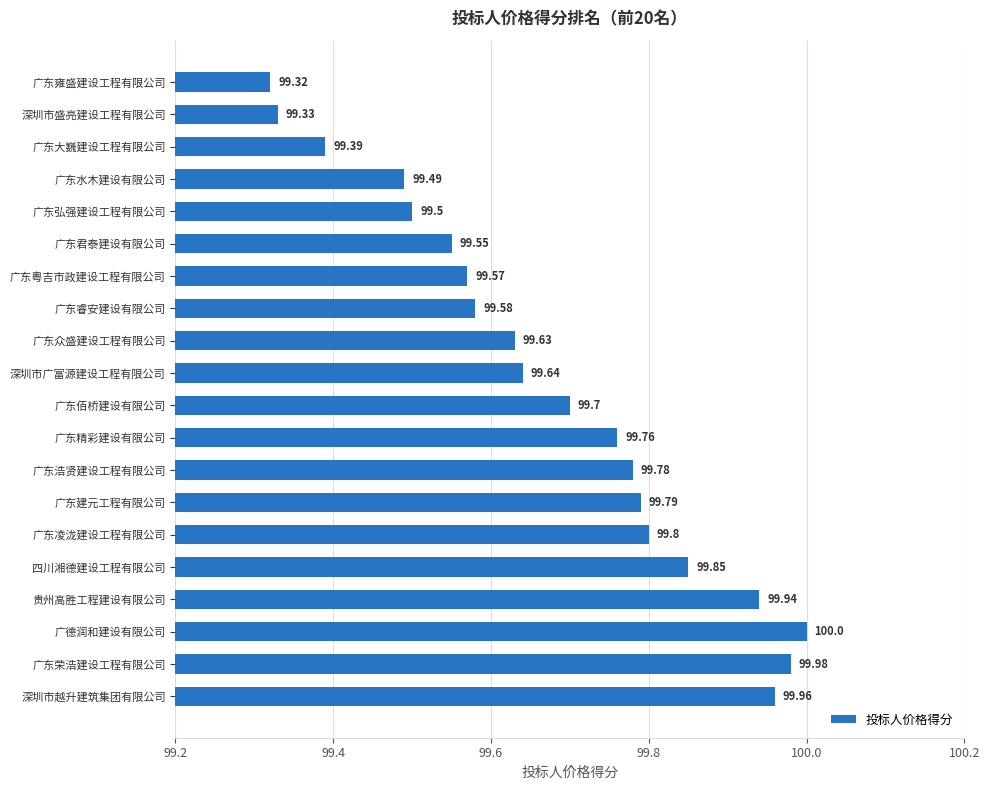

List the labels in order of value, smallest first.

广东雍盛建设工程有限公司, 深圳市盛亮建设工程有限公司, 广东大巍建设工程有限公司, 广东水木建设有限公司, 广东弘强建设工程有限公司, 广东君泰建设有限公司, 广东粤吉市政建设工程有限公司, 广东睿安建设有限公司, 广东众盛建设工程有限公司, 深圳市广富源建设工程有限公司, 广东佰桥建设有限公司, 广东精彩建设有限公司, 广东浩贤建设工程有限公司, 广东建元工程有限公司, 广东凌泷建设工程有限公司, 四川湘德建设工程有限公司, 贵州高胜工程建设有限公司, 深圳市越升建筑集团有限公司, 广东荣浩建设工程有限公司, 广德润和建设有限公司